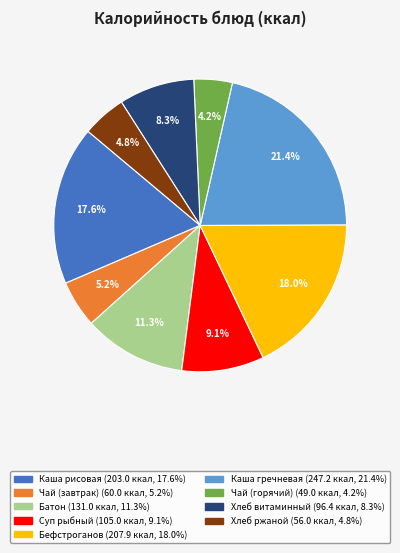

Is there a majority slice in this chart?

No